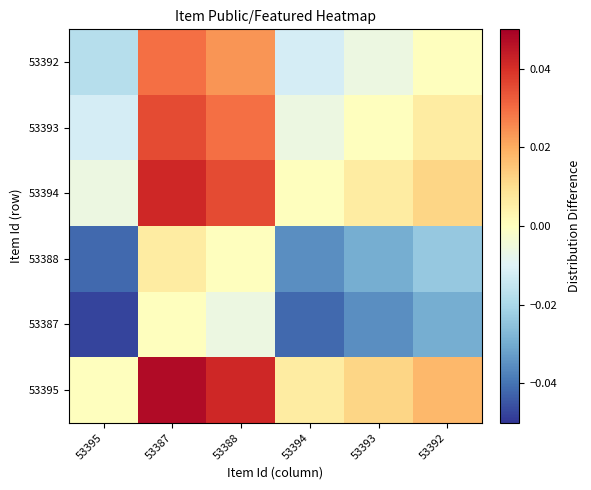

What is the total value across all series at 53388?

0.1